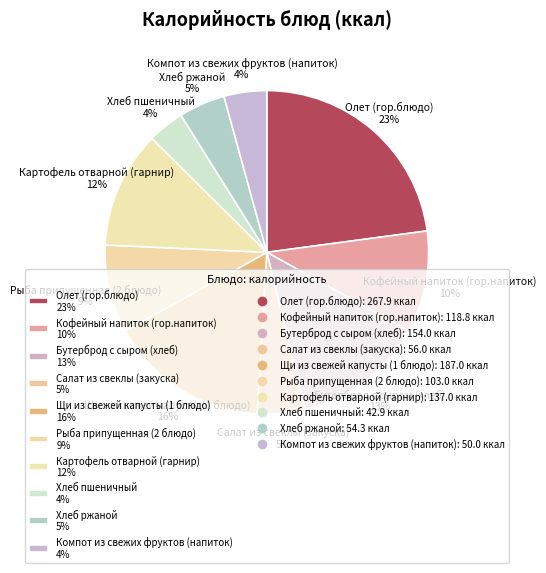

What percentage is the Бутерброд с сыром (хлеб) slice, to the nearest percent?

13%